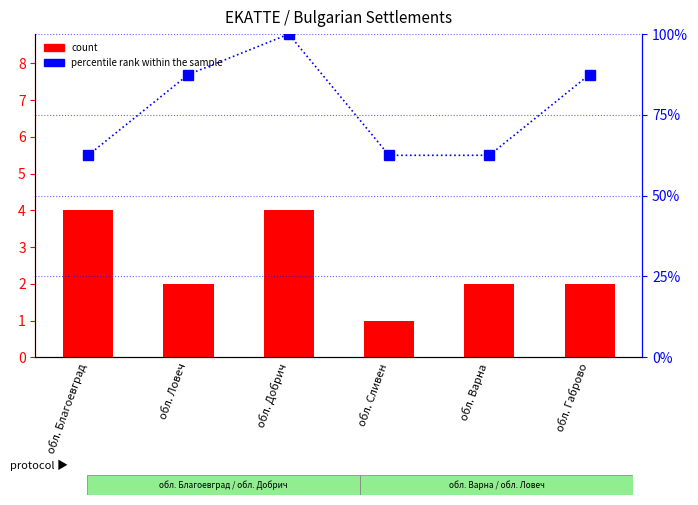

Is it true that count equals 4.0 at обл. Добрич?

True